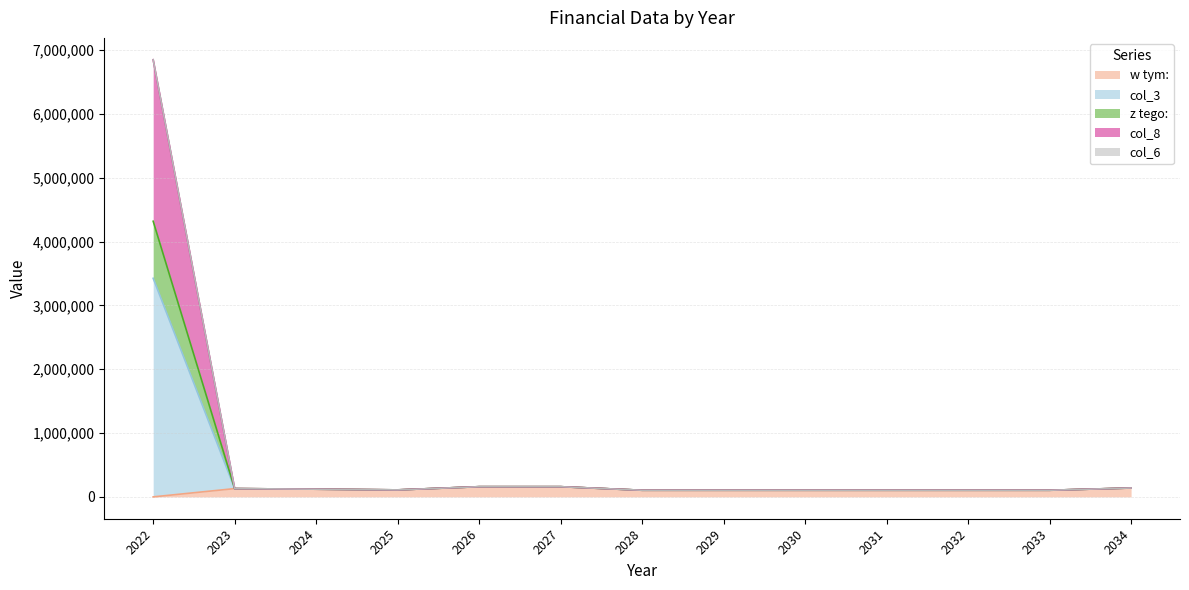

List the labels in order of z tego: value, smallest first.

2028, 2029, 2030, 2031, 2032, 2033, 2025, 2024, 2023, 2034, 2026, 2027, 2022